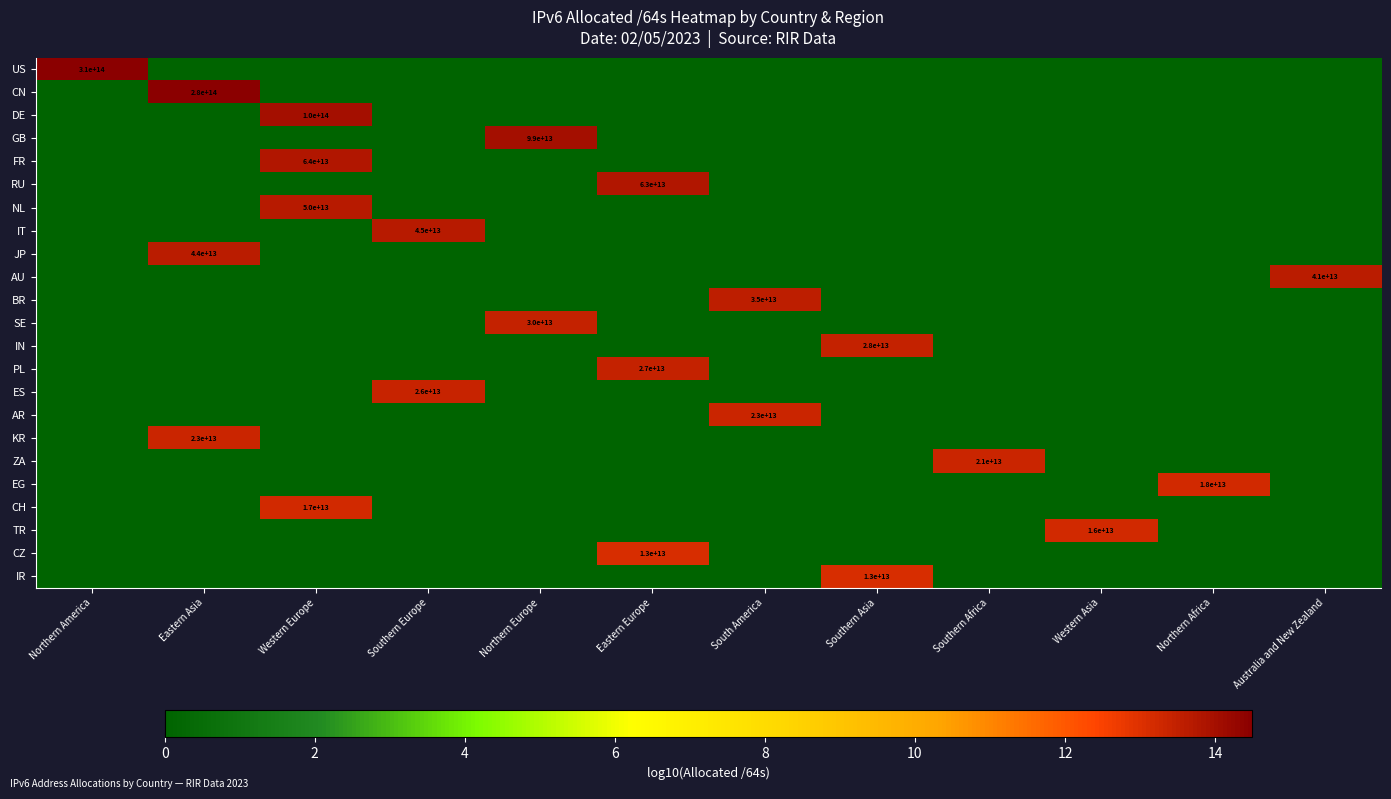

The value of EG at Northern Africa is 24263881117408. True or false?

False